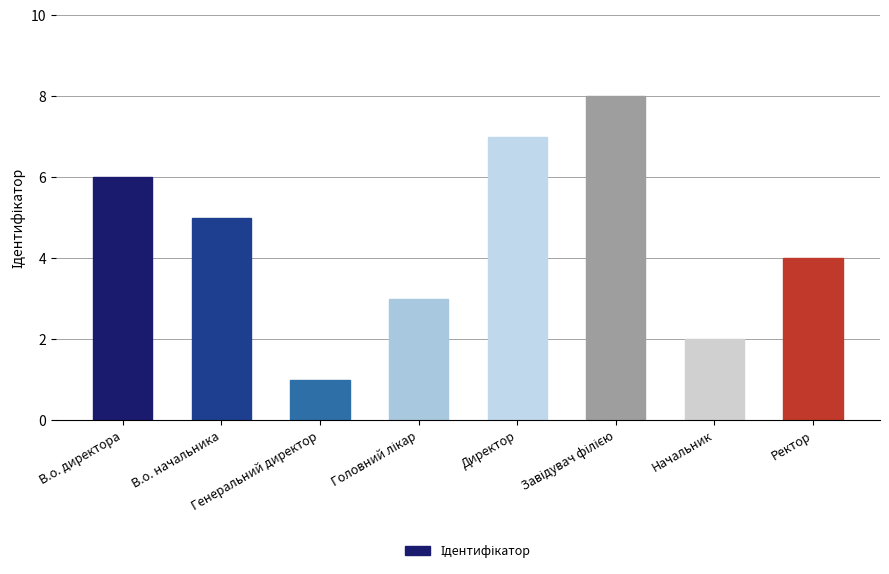

What is the greatest value displayed?

8